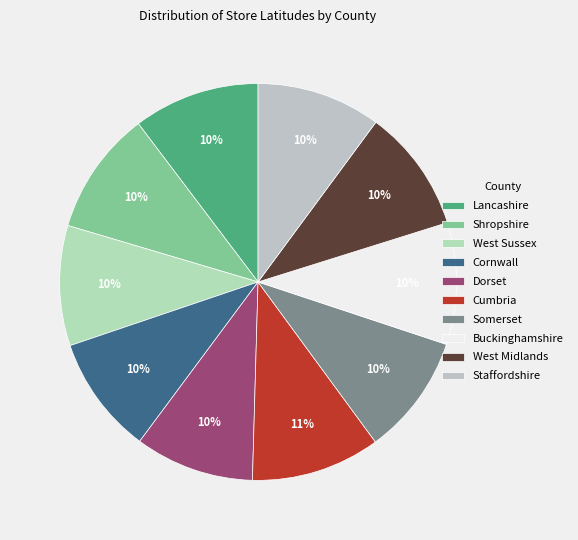

Is the sum of Cornwall and Shropshire greater than half?

No